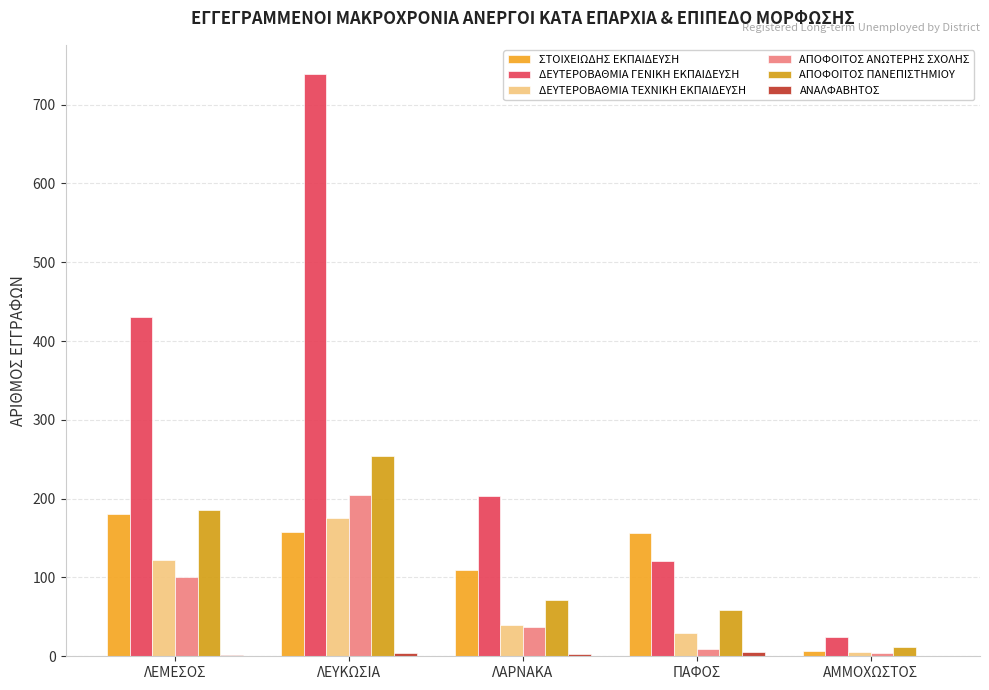

How many groups of bars are there?

5